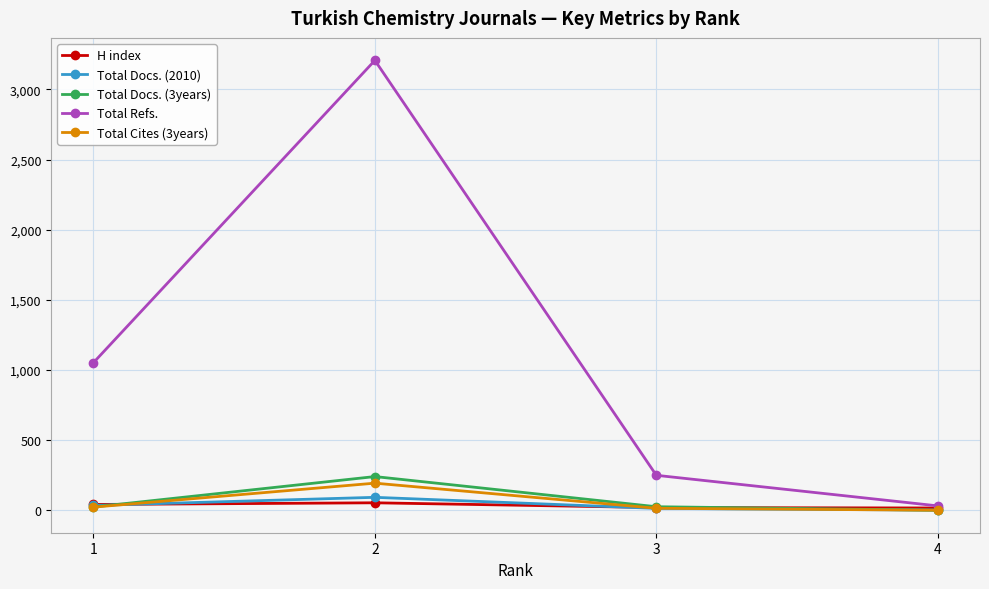

Which series has the widest spread of values?

Total Refs.